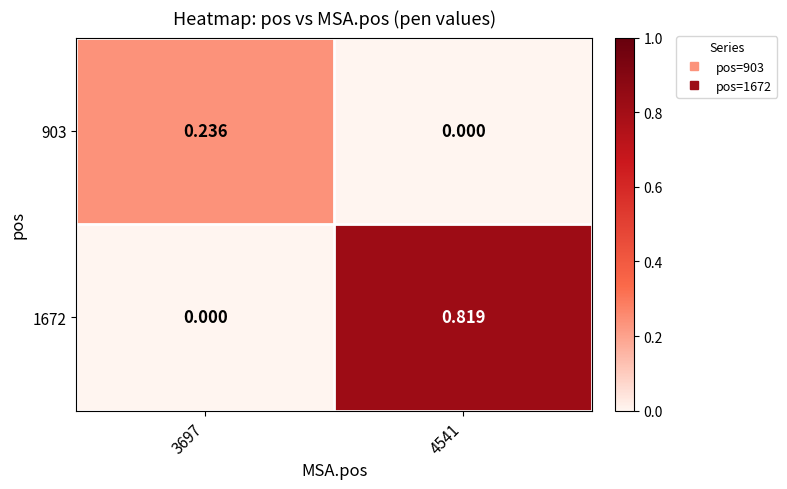

Between 3697 and 4541, which is larger?

3697